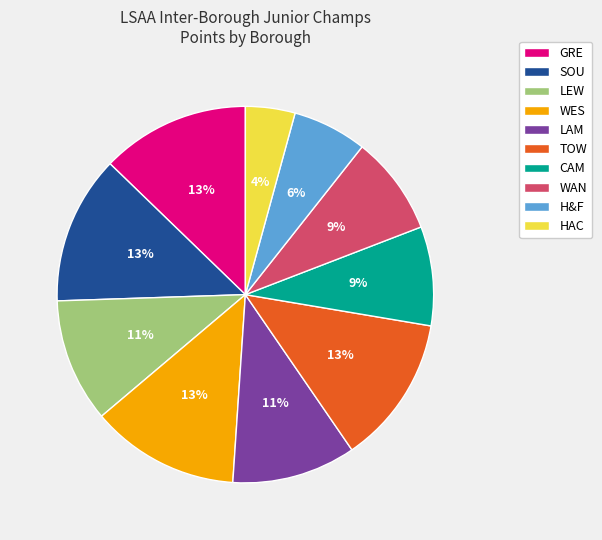

To the nearest percent, what portion does HAC represent?

4%